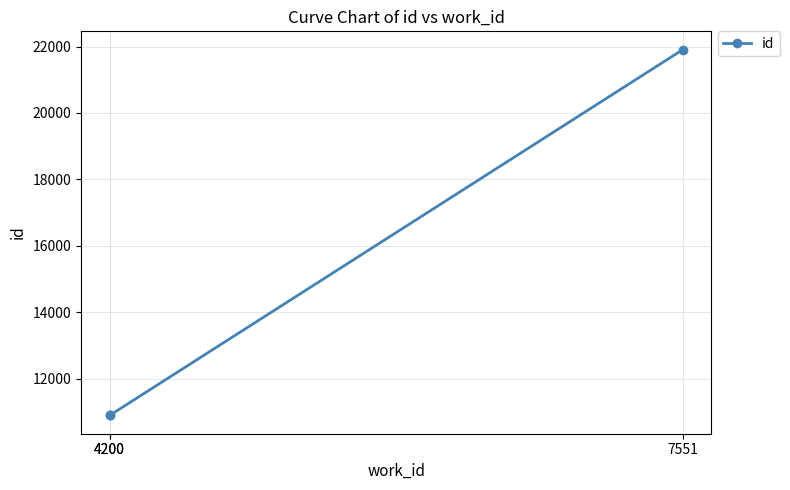

What is the maximum value shown in the chart?

21907